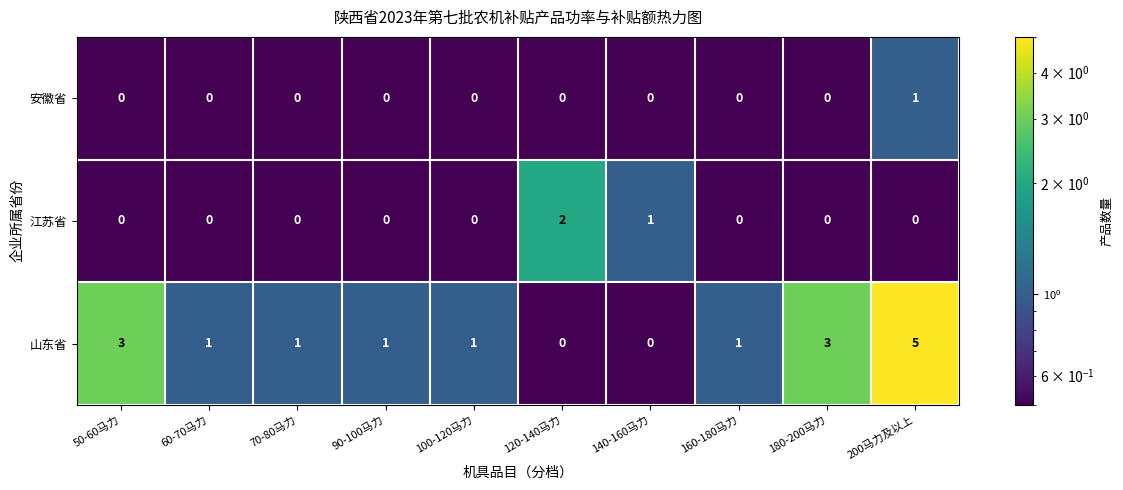

Reading left to right, what are all the values shown in this chart?

安徽省: 50-60马力=0	60-70马力=0	70-80马力=0	90-100马力=0	100-120马力=0	120-140马力=0	140-160马力=0	160-180马力=0	180-200马力=0	200马力及以上=1
江苏省: 50-60马力=0	60-70马力=0	70-80马力=0	90-100马力=0	100-120马力=0	120-140马力=2	140-160马力=1	160-180马力=0	180-200马力=0	200马力及以上=0
山东省: 50-60马力=3	60-70马力=1	70-80马力=1	90-100马力=1	100-120马力=1	120-140马力=0	140-160马力=0	160-180马力=1	180-200马力=3	200马力及以上=5